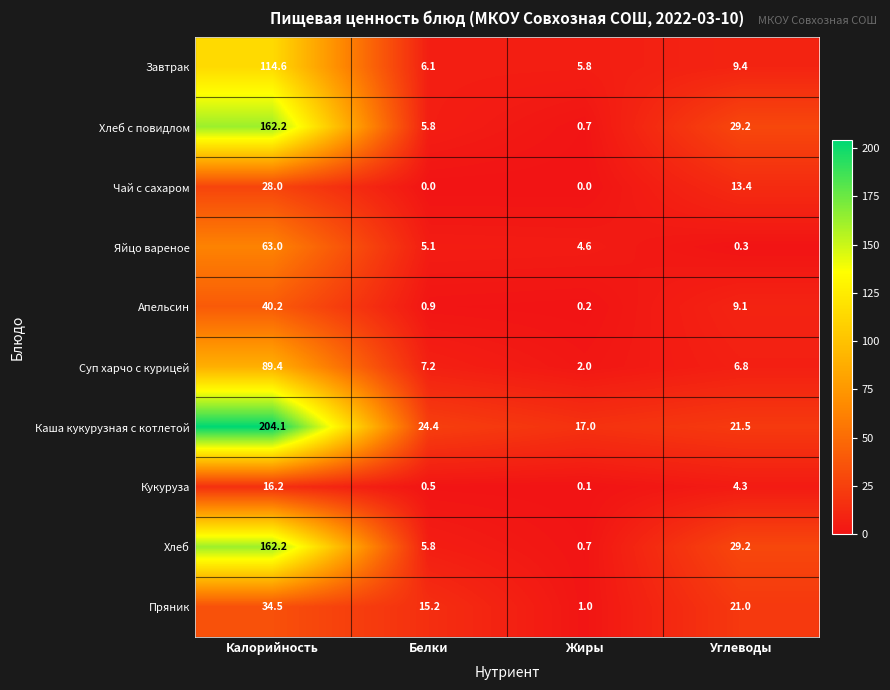

Rank the categories by Апельсин value from lowest to highest.

Жиры, Белки, Углеводы, Калорийность